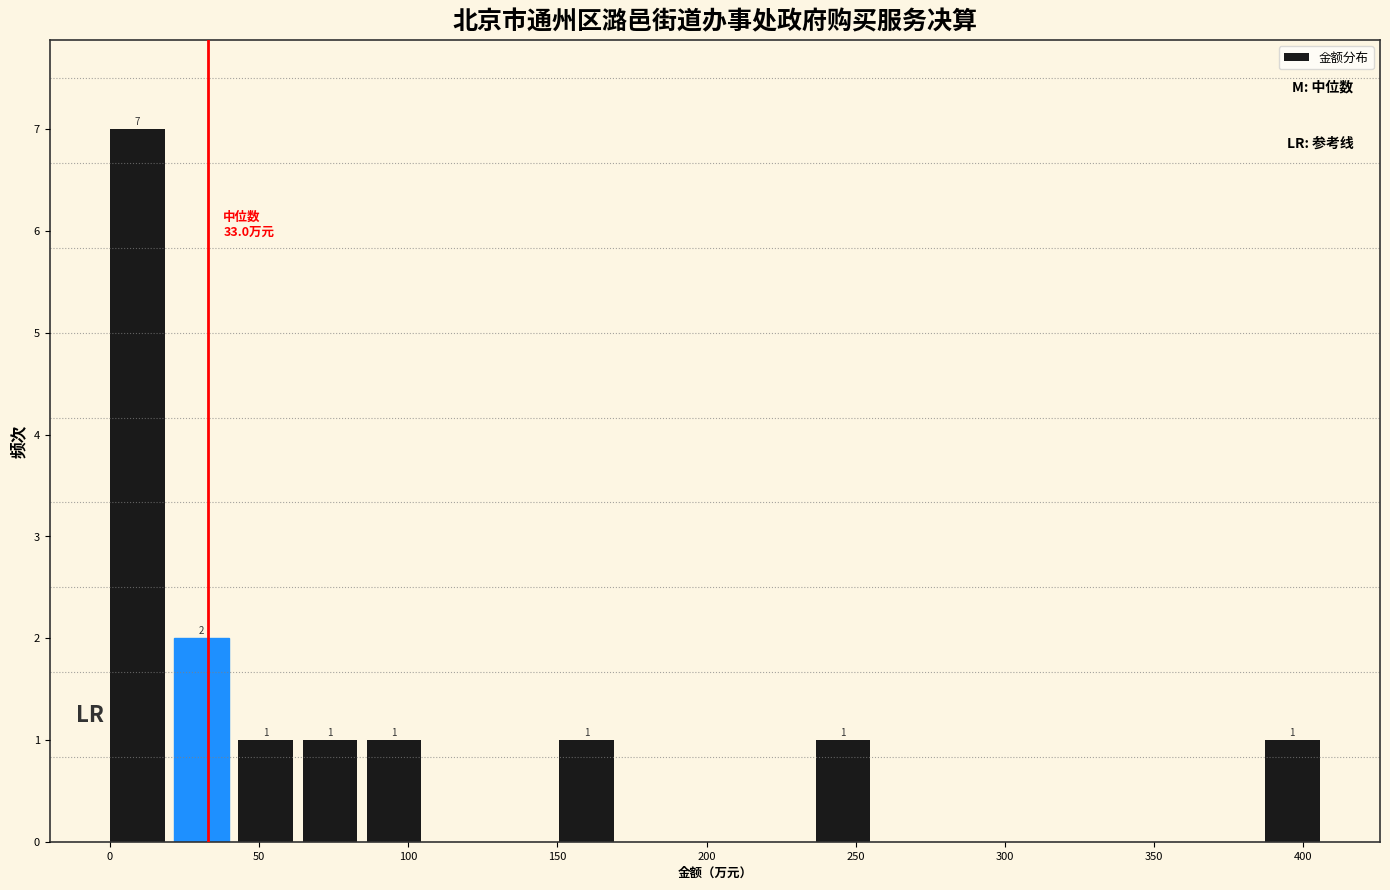

Which range on the x-axis has the tallest bar?

0 to 20